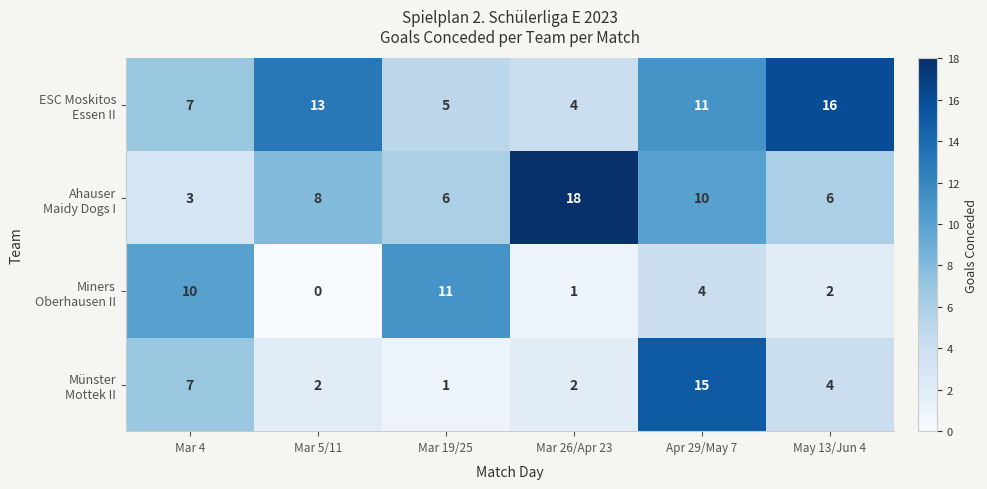

What is the difference between the highest and lowest values at Mar 4?

7